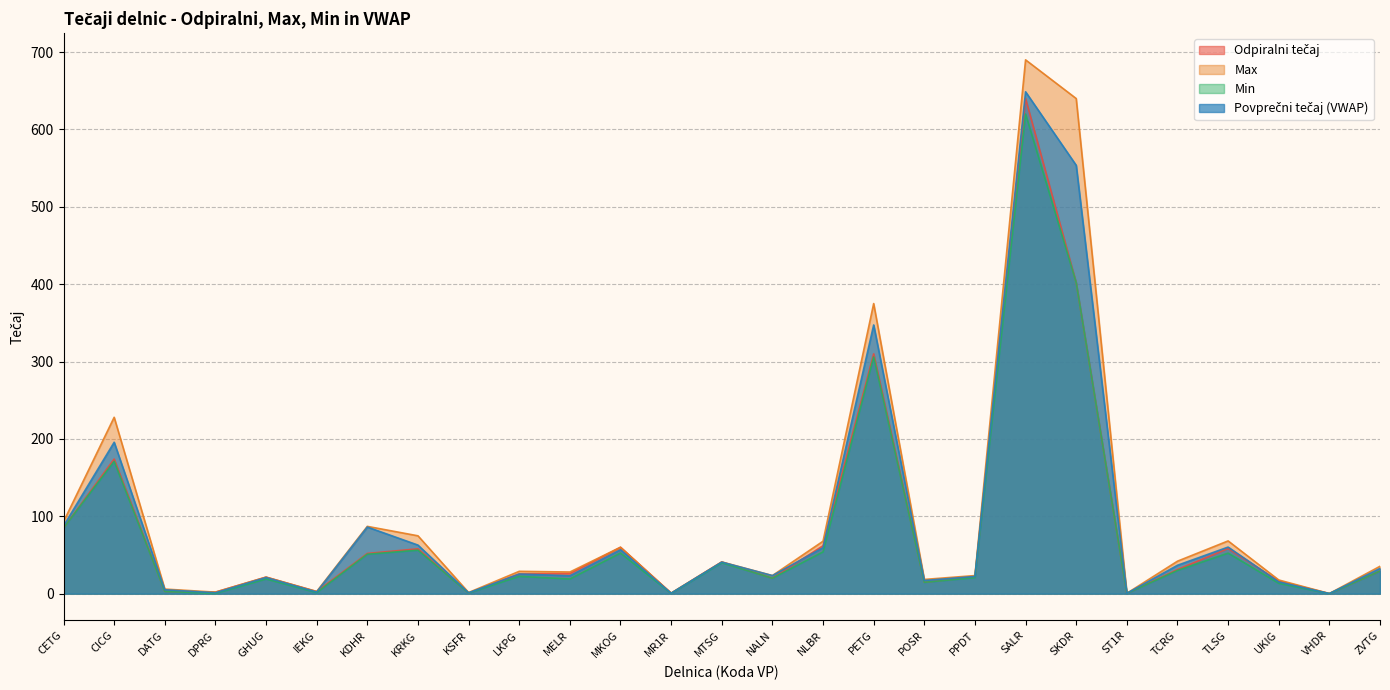

What is the label of the 12th point from the left?

MKOG